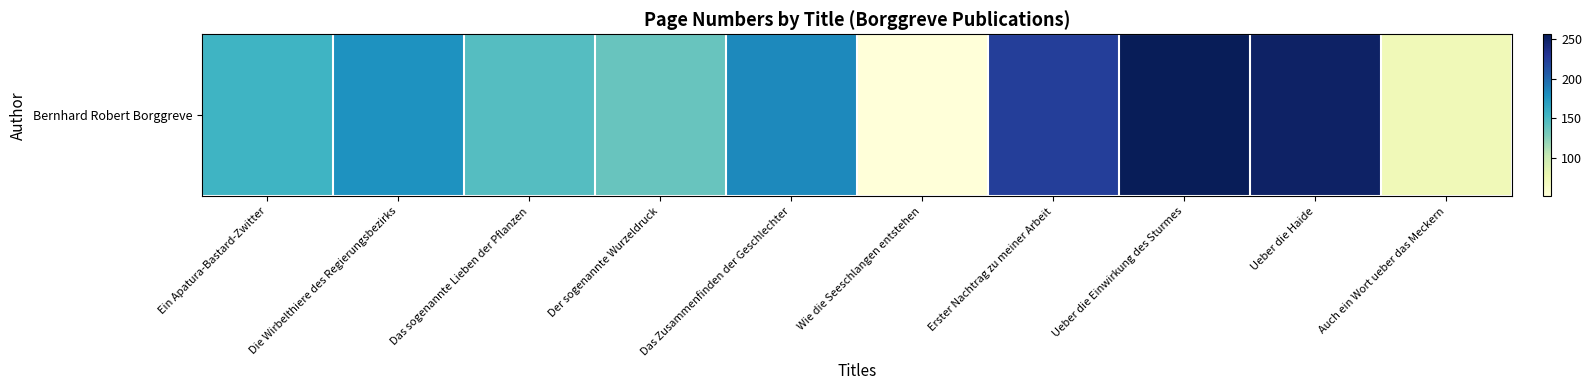

What is the ratio of the value at Der sogenannte Wurzeldruck to the value at Wie die Seeschlangen entstehen?

2.7